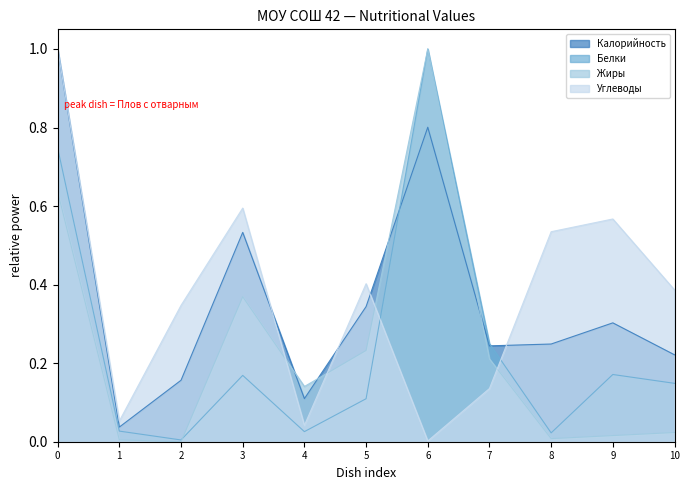

At which label does Углеводы reach its minimum?

6